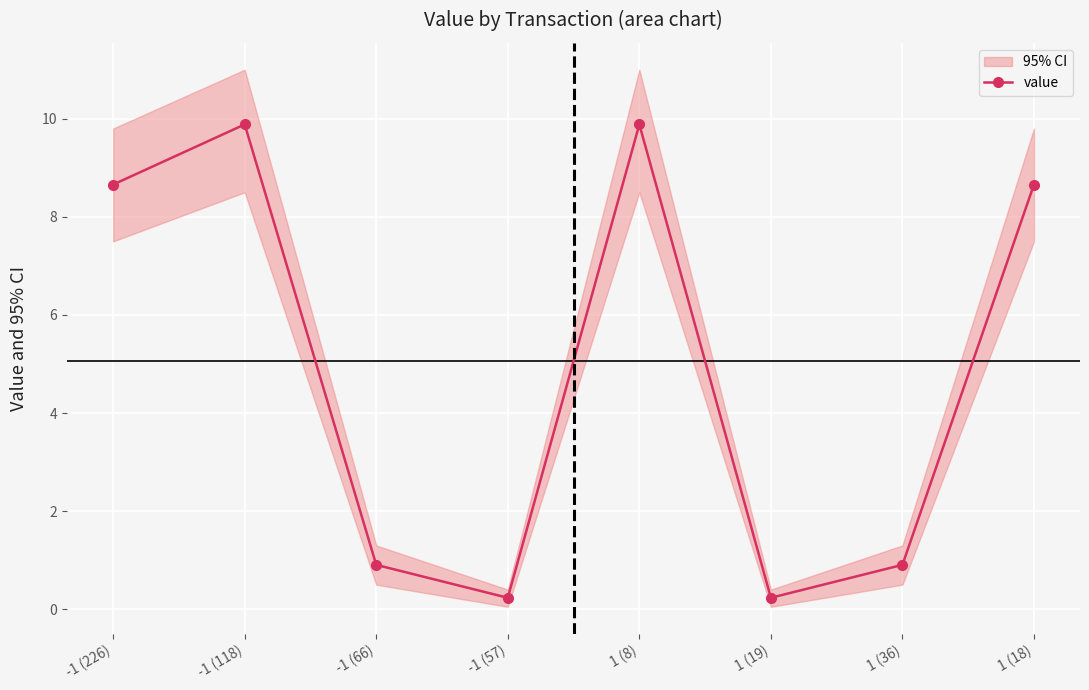

Where is the first local minimum?

-1 (57)